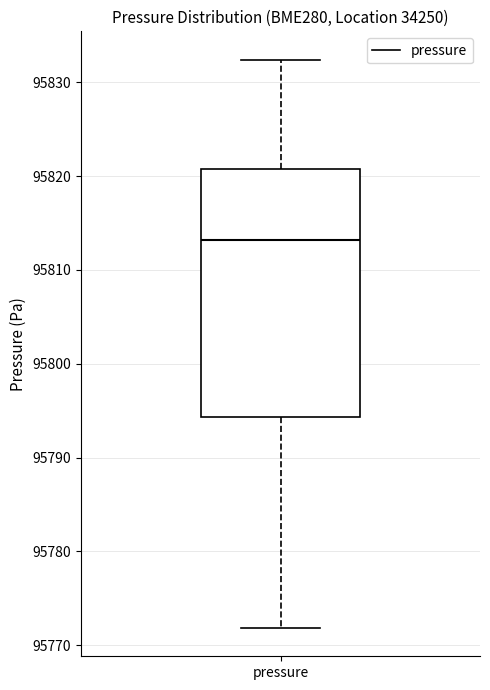

Transcribe this box plot: give where the median line is, the range the box spans, and where the two whiskers end, as read against the y-axis. The values are not printed on the chart, so give them approximately, as read against the axis.

median 95813, box 95794 to 95821, whiskers 95772 to 95832